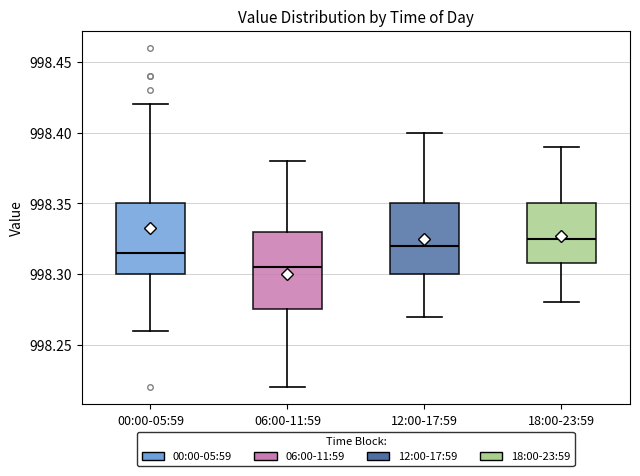

Reading left to right, read every box against the y-axis: the position of its median line, the range the box covers, and the ends of its whiskers. The values are not printed on the chart, so give them approximately, as read against the axis.

00:00-05:59: median 998.315, box 998.300 to 998.350, whiskers 998.260 to 998.420
06:00-11:59: median 998.305, box 998.275 to 998.330, whiskers 998.220 to 998.380
12:00-17:59: median 998.320, box 998.300 to 998.350, whiskers 998.270 to 998.400
18:00-23:59: median 998.325, box 998.310 to 998.350, whiskers 998.280 to 998.390